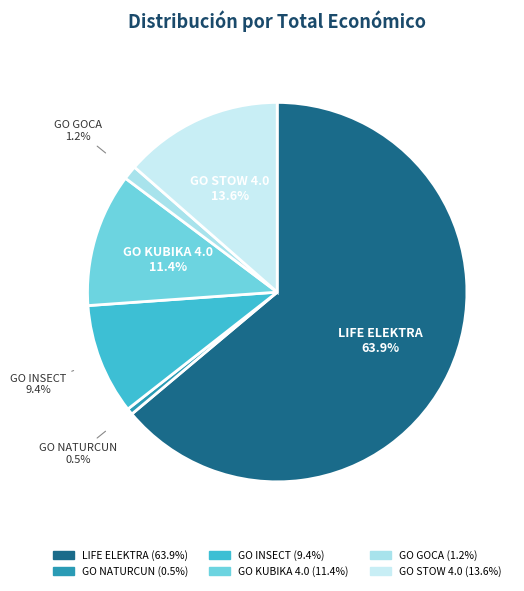

Which has a higher value, GO NATURCUN or LIFE ELEKTRA?

LIFE ELEKTRA